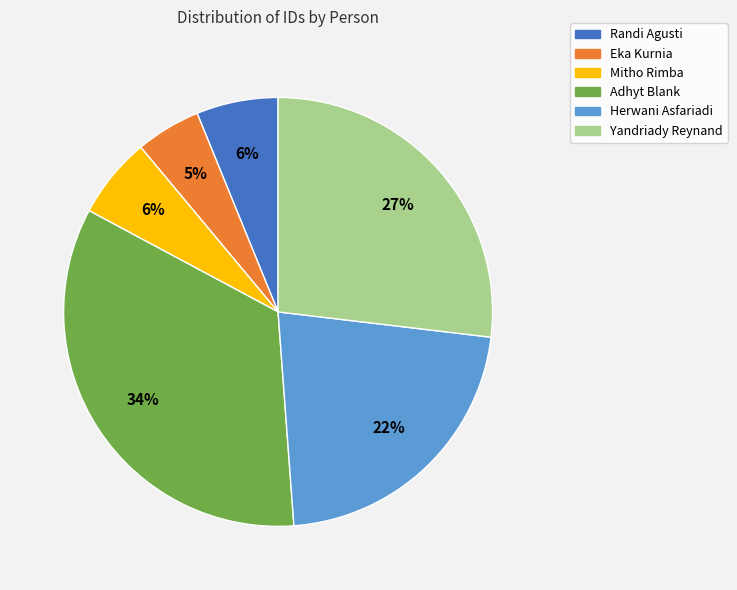

Approximately how many times larger is the value at Herwani Asfariadi compared to Adhyt Blank?

0.6